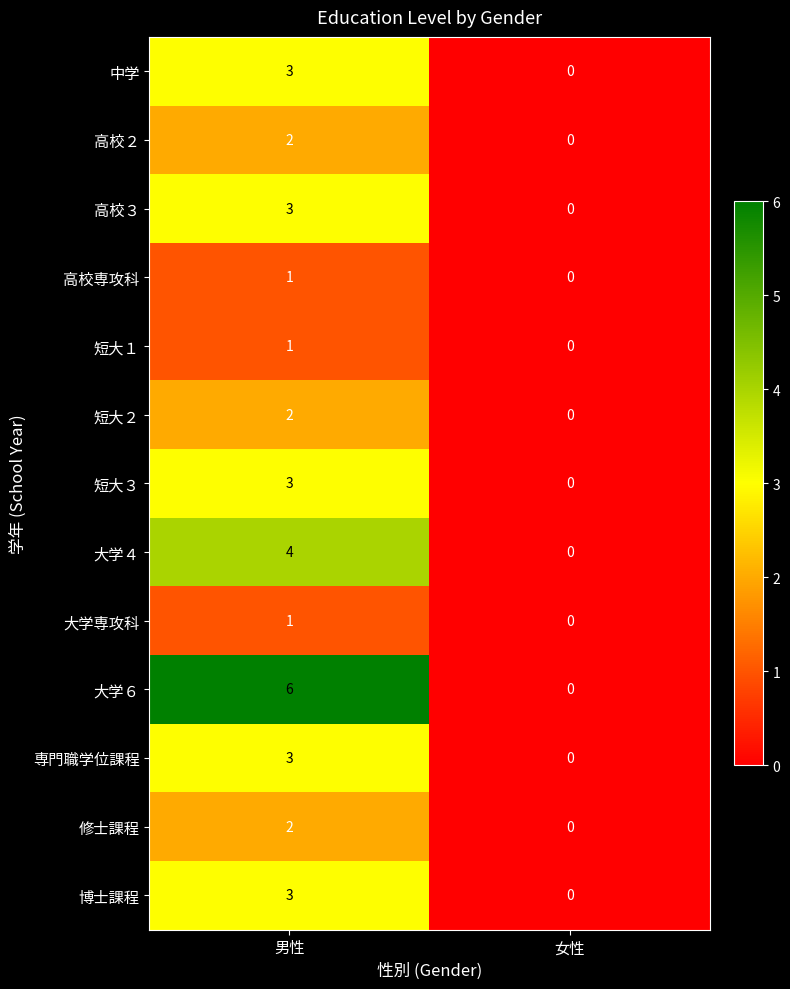

Which label corresponds to the smallest value in the chart?

女性